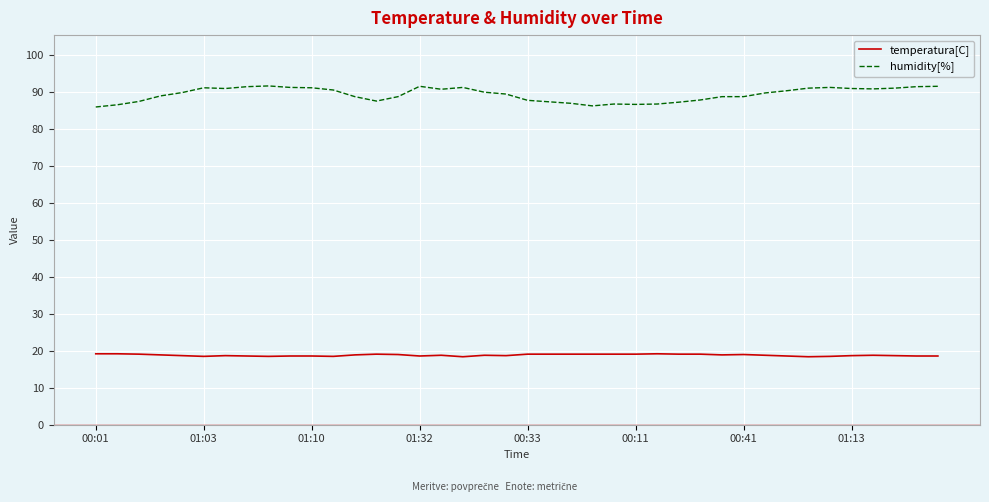

True or false: humidity[%] and temperatura[C] intersect in this chart.

False